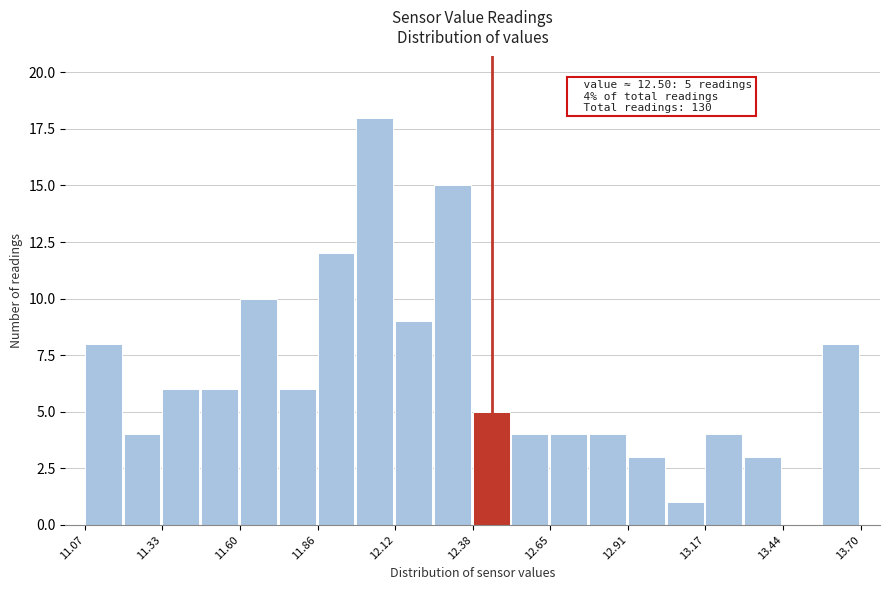

Read against the x-axis, roughly where is the centre of the tallest bar?

12.05